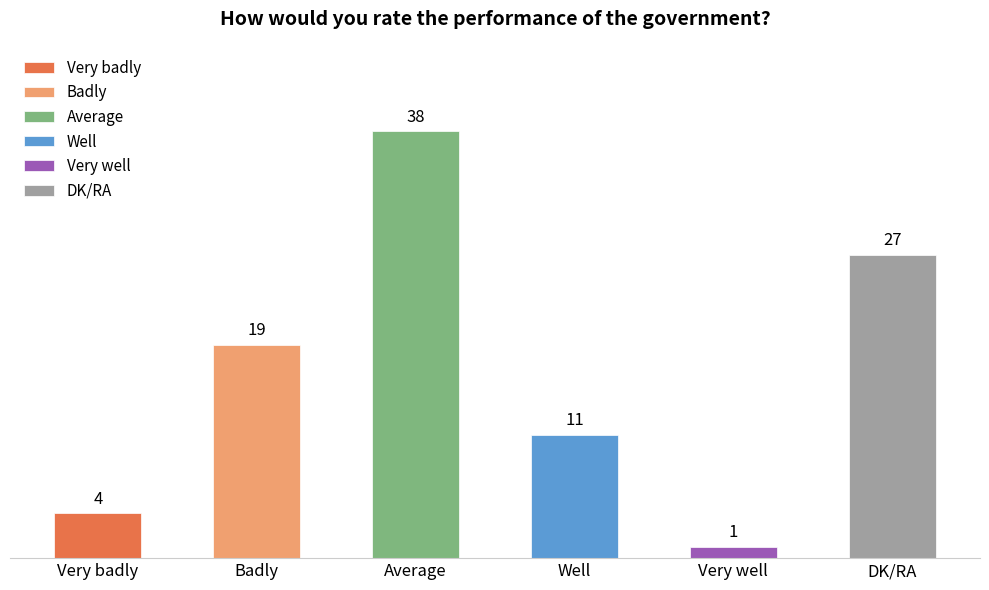

Rank the categories by value from highest to lowest.

Average, DK/RA, Badly, Well, Very badly, Very well